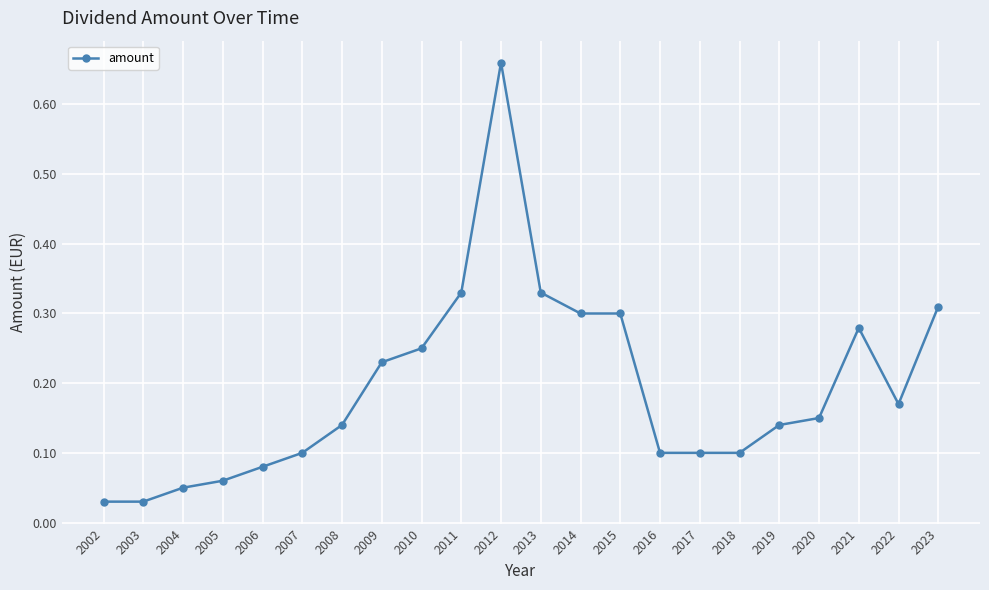

What is the sum of all values?

4.2